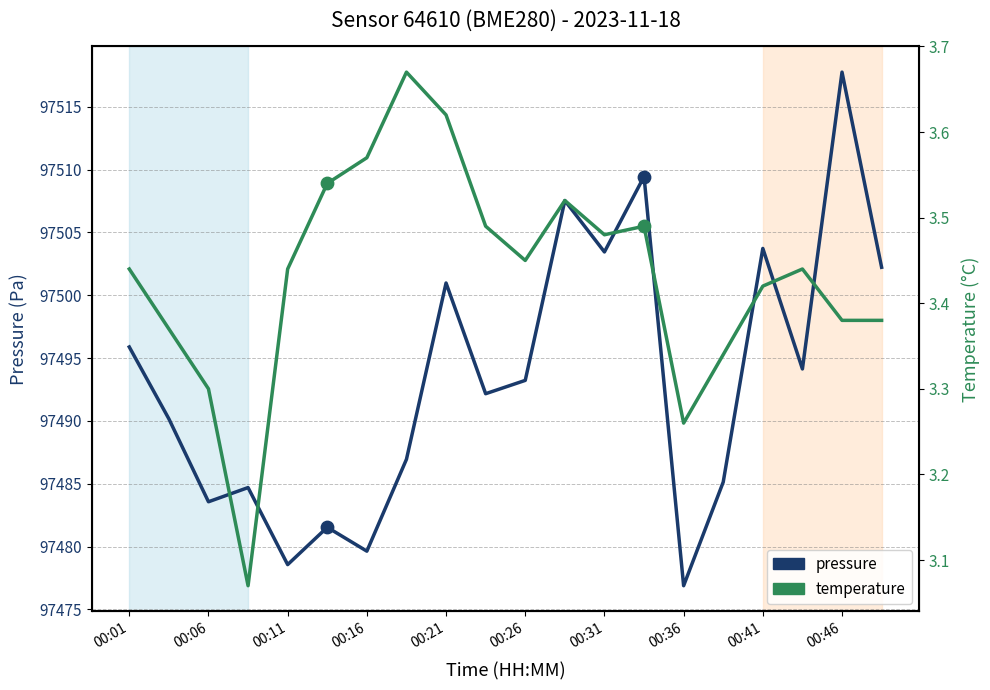

What are all the series names shown in the legend?

pressure, temperature